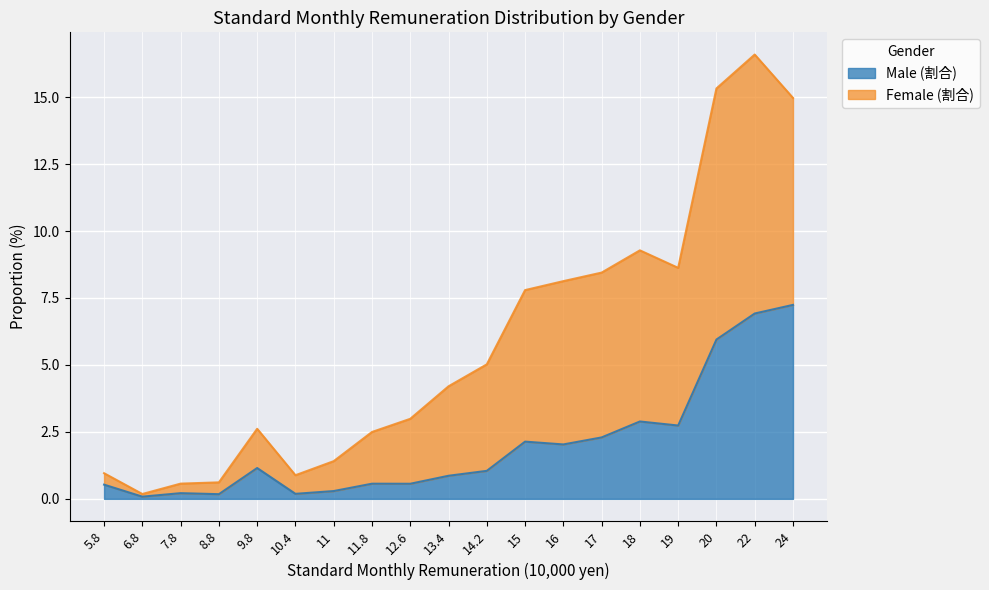

What is the label of the 18th point from the left?

22